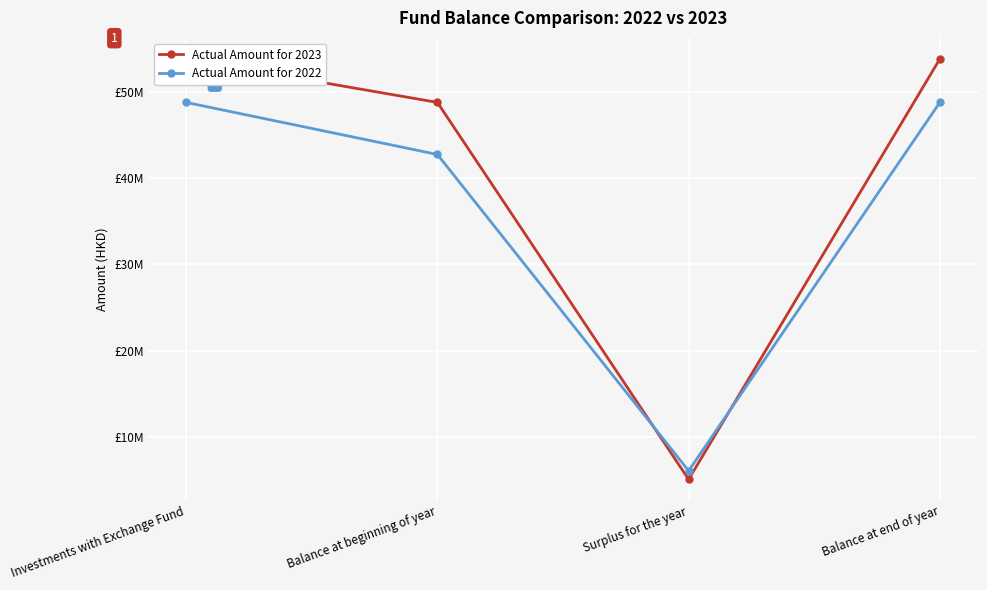

What is the minimum value for Actual Amount for 2022?

6043497